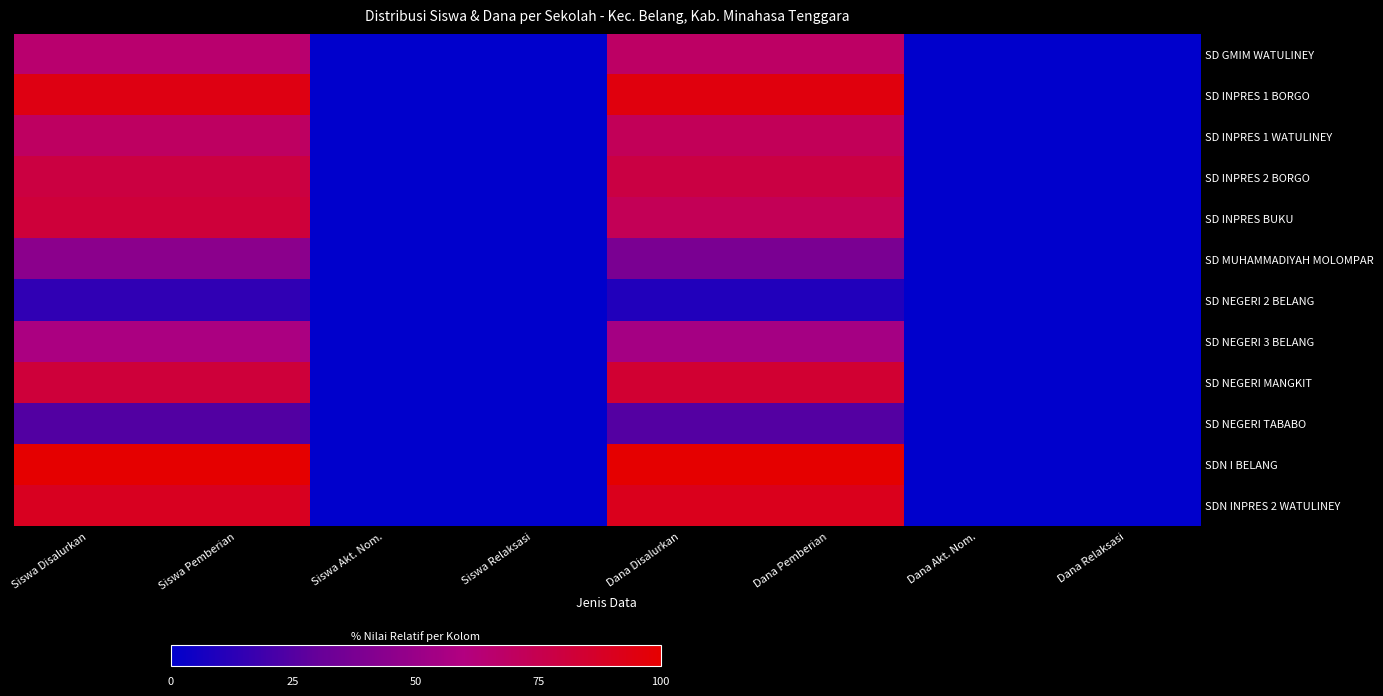

Which series has the widest spread of values?

SDN I BELANG